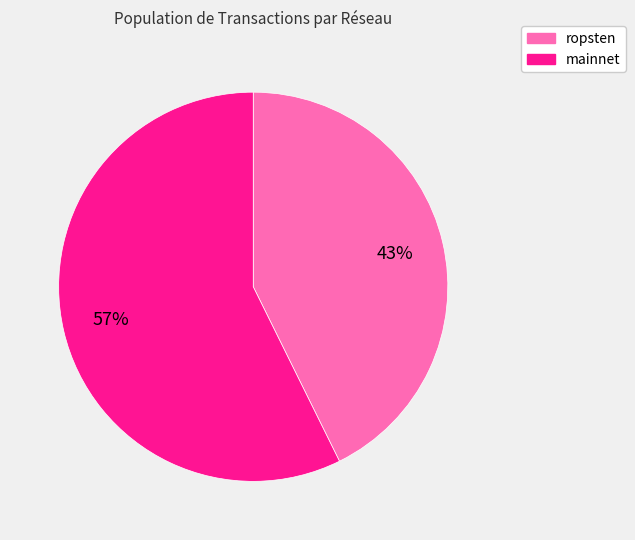

Does any single category account for the majority?

Yes